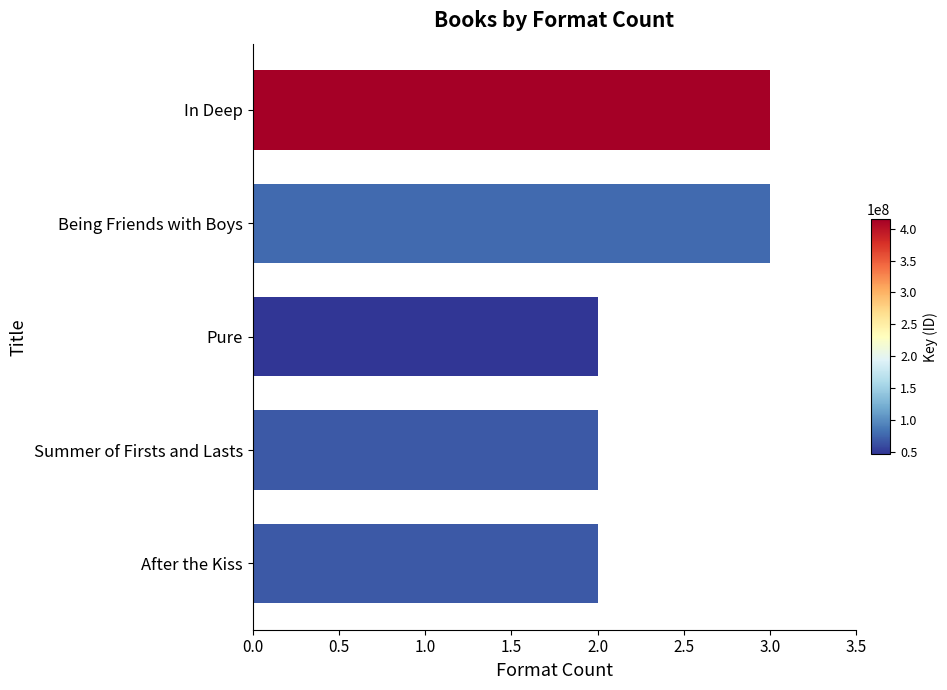

What is the change in value from Summer of Firsts and Lasts to Being Friends with Boys?

+1